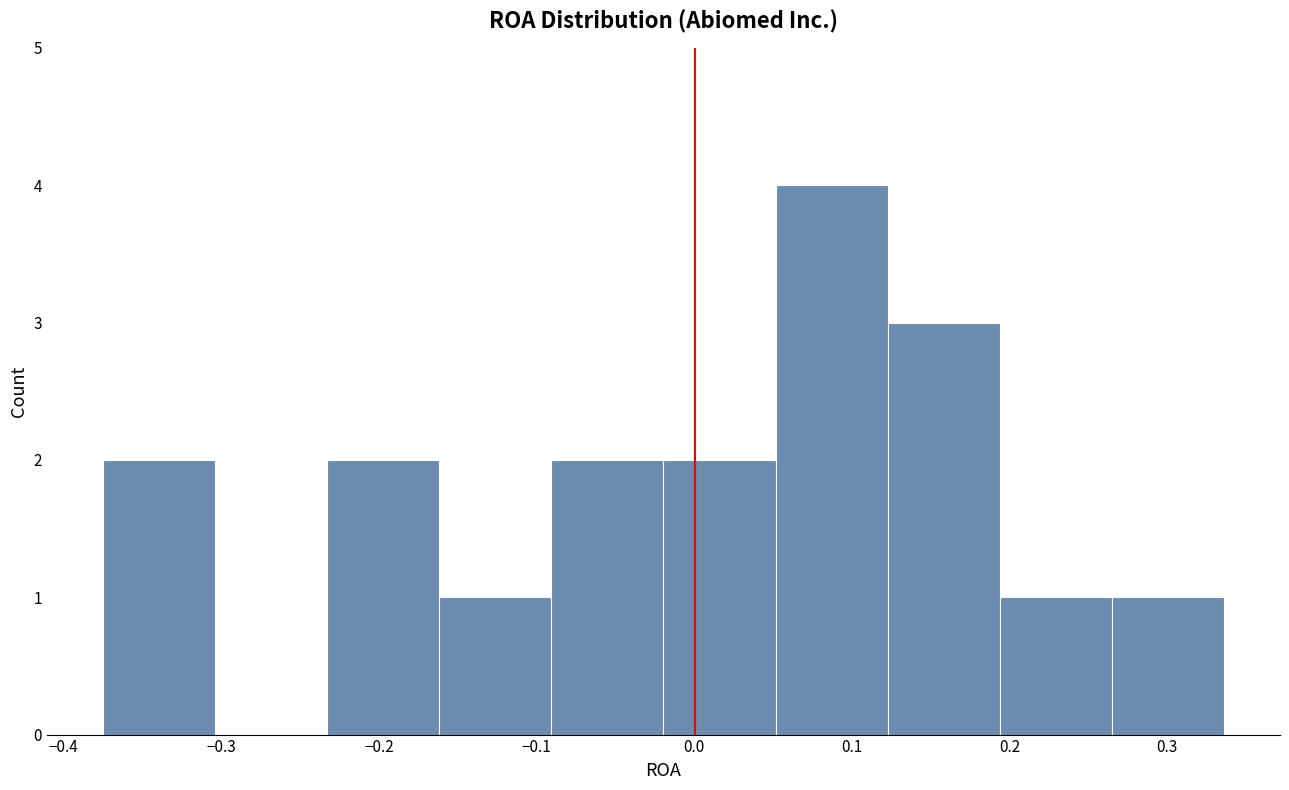

Which range on the x-axis has the tallest bar?

0.05 to 0.12